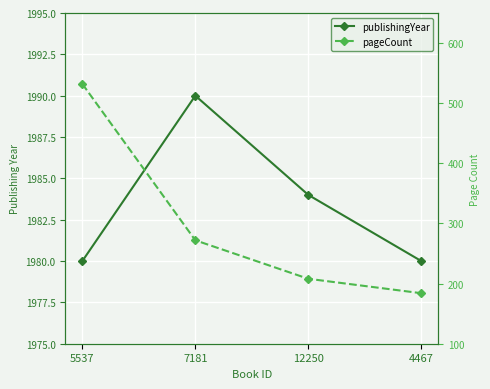

Does the chart display data point markers on the line(s)?

Yes